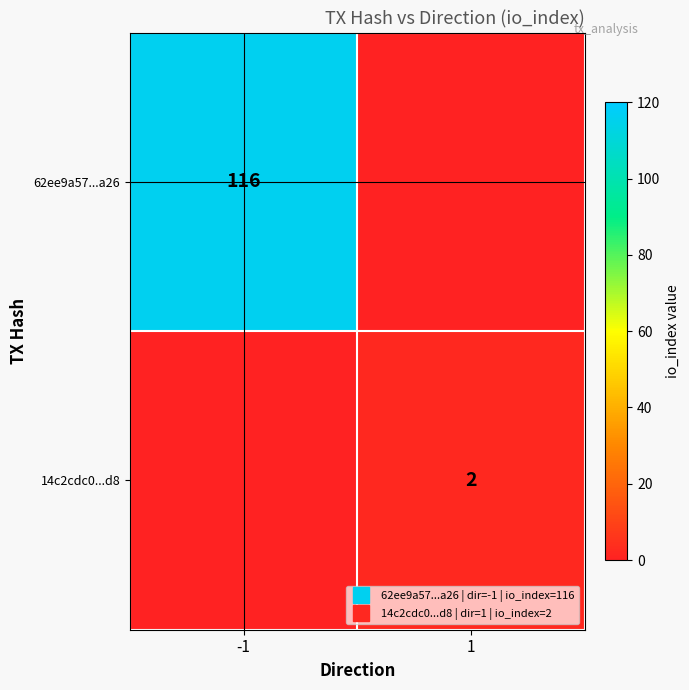

At which label is 62ee9a57...a26 closest to 58?

-1